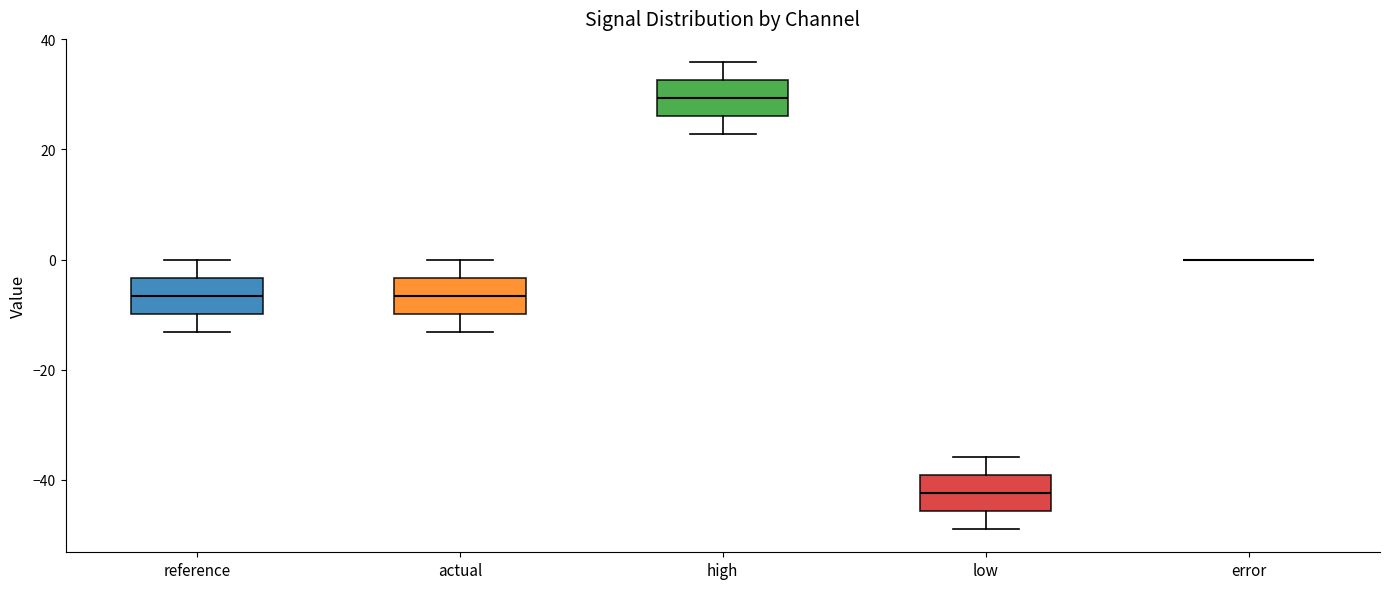

Where is the lower edge of the box for low on the y-axis? The values are not printed on the chart, so give them approximately, as read against the axis.

-46